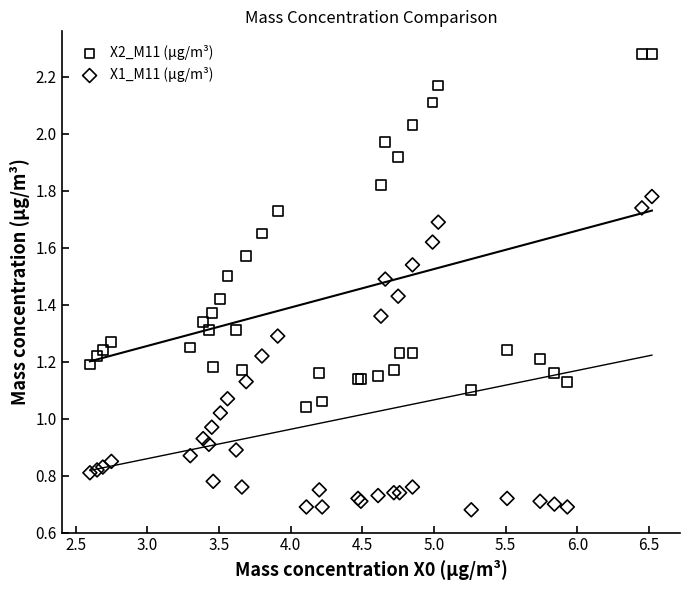

What is the X range (max minus min) for the scatter plot?

3.9